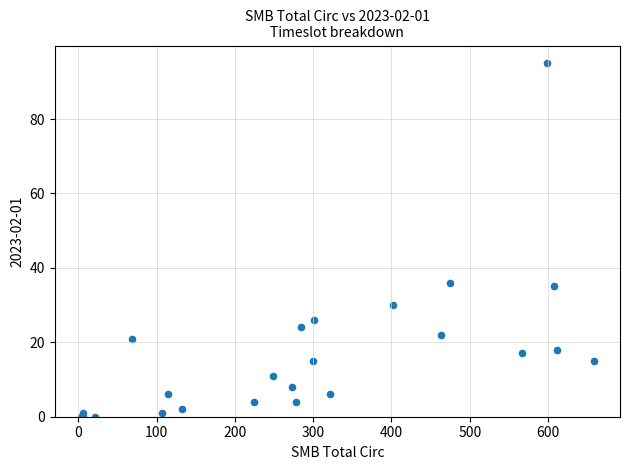

What Y value in the scatter plot is closest to 47?

36